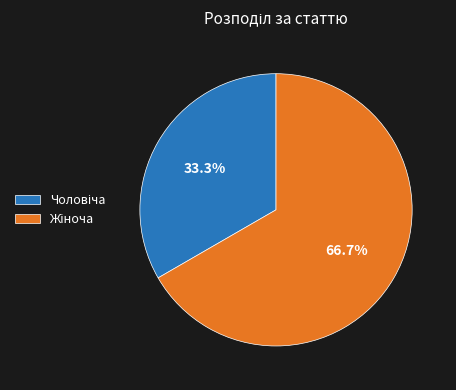

Does any single category account for the majority?

Yes